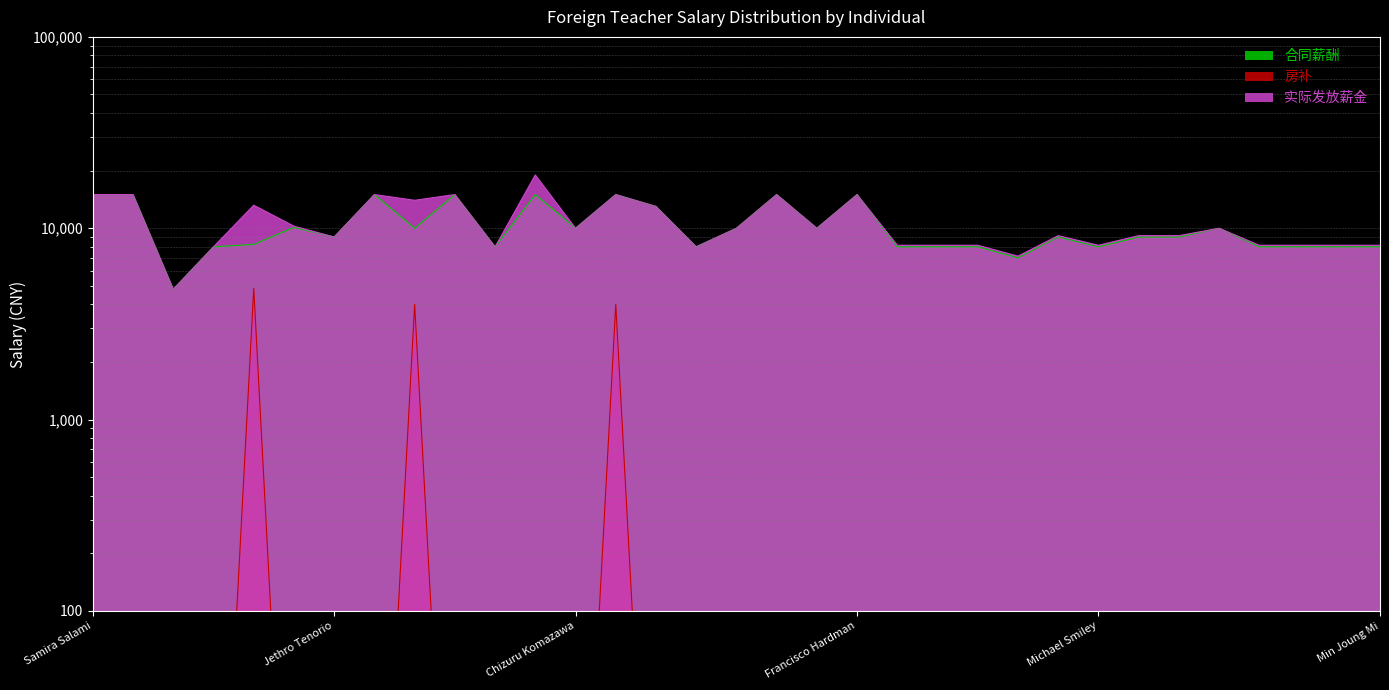

Which series has the largest total across all categories?

实际发放薪金